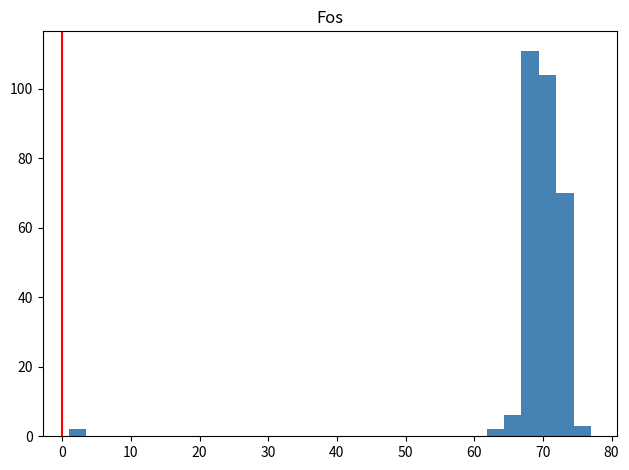

Around what value on the x-axis is the tallest bar? Give the approximate position of its centre, as read against the axis.

68